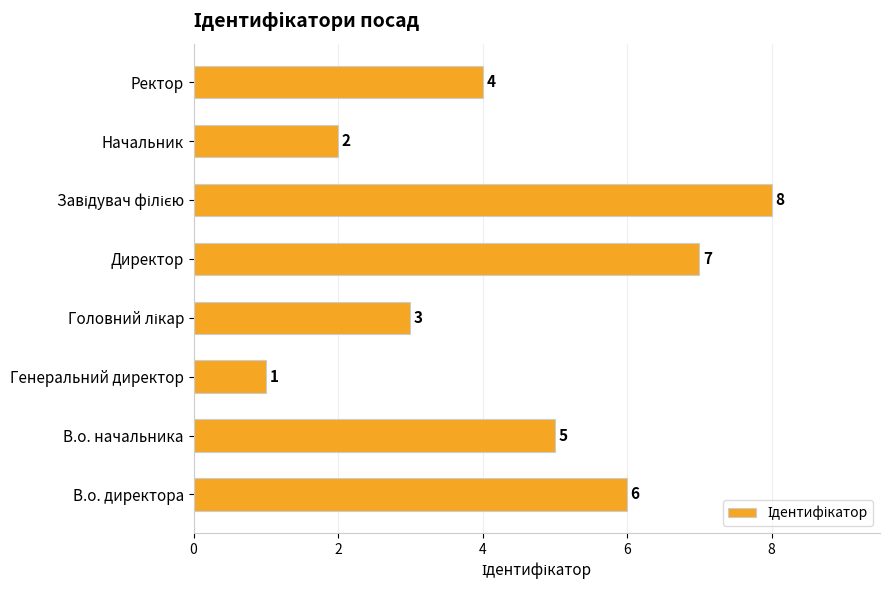

At which category does the chart reach its minimum across all series?

Генеральний директор